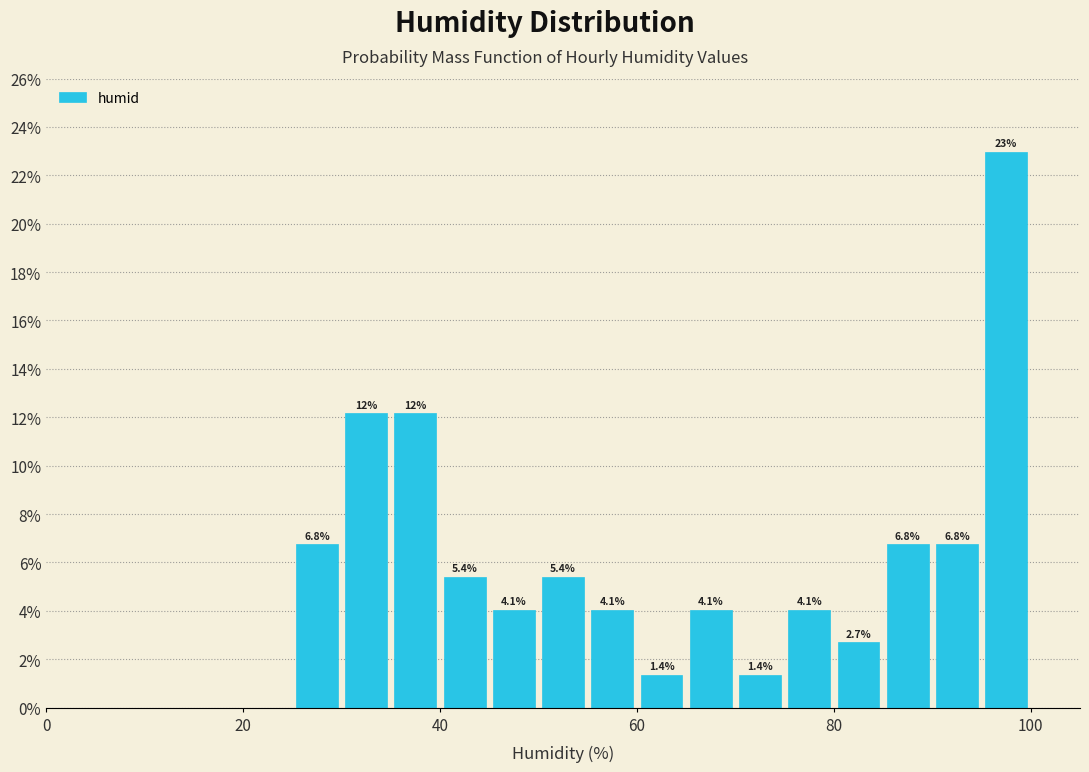

Around what value on the x-axis is the tallest bar? Give the approximate position of its centre, as read against the axis.

98